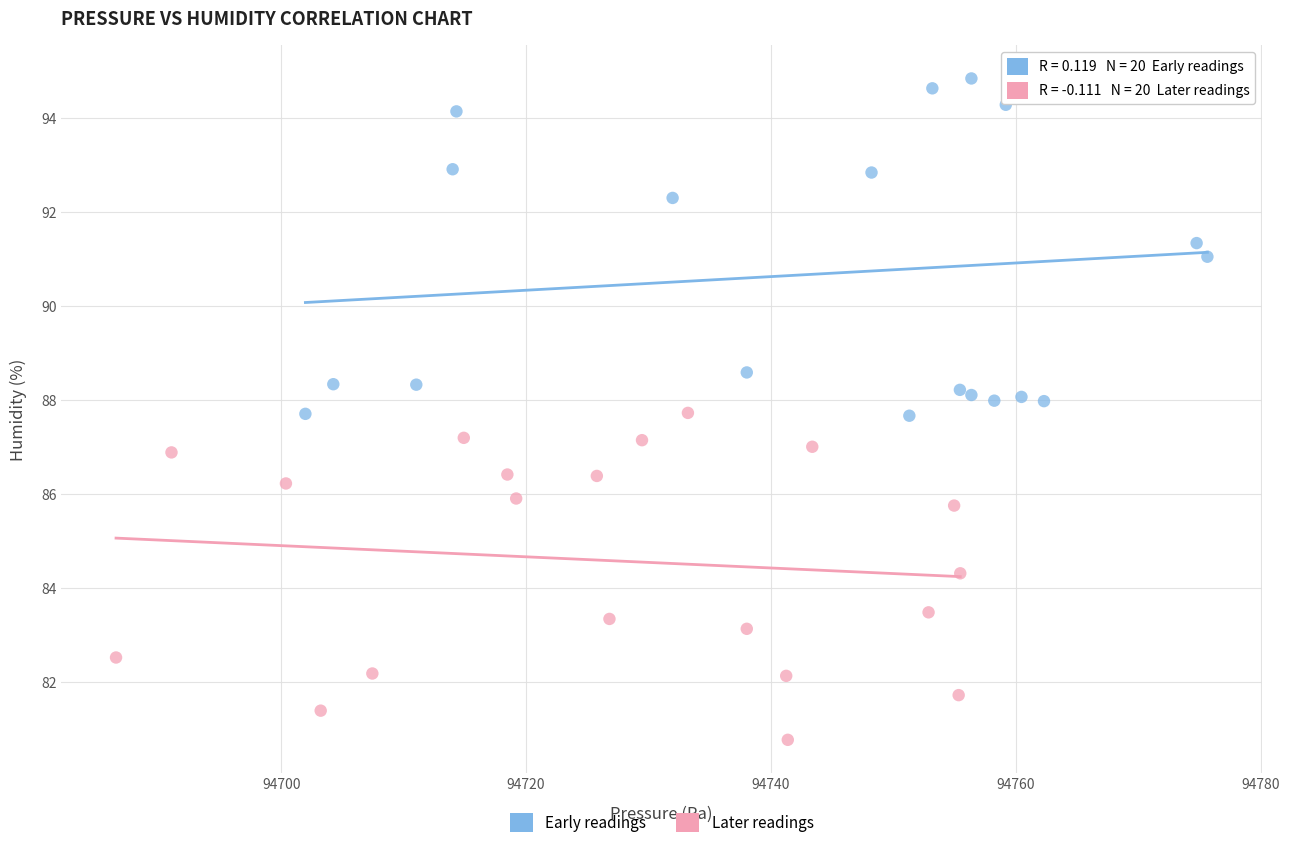

Which series contains the highest Y value?

Early readings